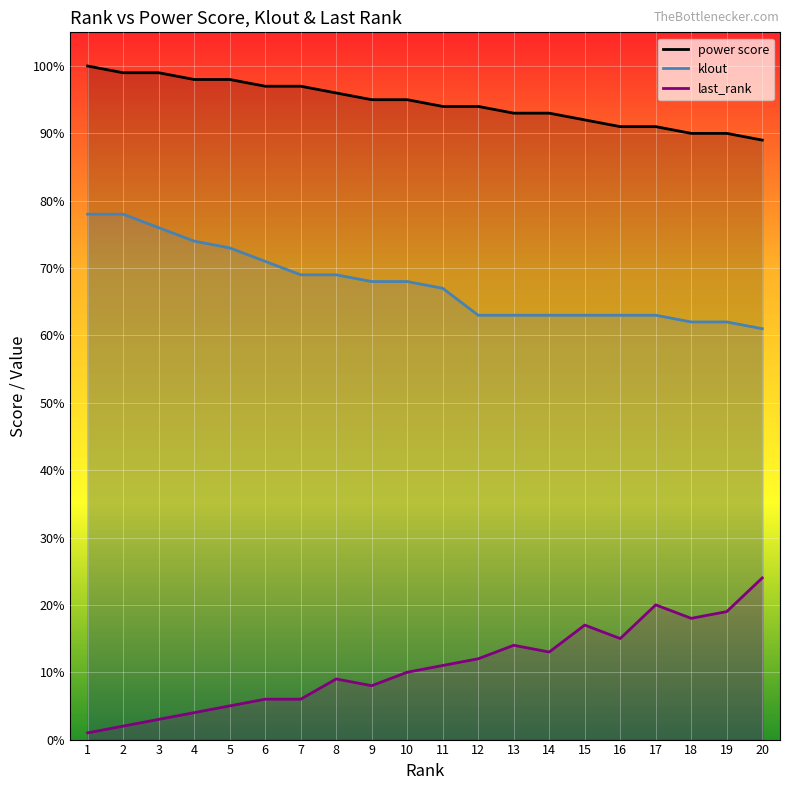

True or false: klout has a value of 61 at 20.

True